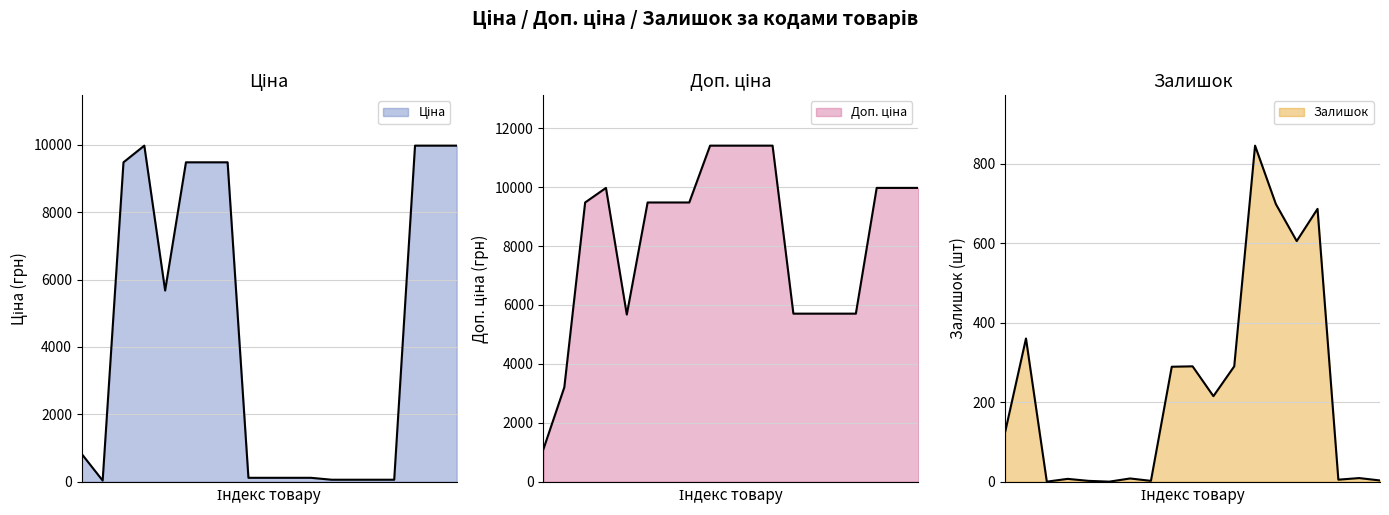

Reading left to right, what are all the values shown in this chart?

Ціна: 818.5	32.0	9480.1	9975.0	5673.8	9480.1	9480.1	9480.1	114.1	114.1	114.1	114.1	57.0	57.0	57.0	57.0	9975.0	9975.0	9975.0
Доп. ціна: 1109.2	3205.0	9480.1	9975.0	5673.8	9480.1	9480.1	9480.1	11410.0	11410.0	11410.0	11410.0	5705.0	5705.0	5705.0	5705.0	9975.0	9975.0	9975.0
Залишок: 125.0	360.0	0.0	7.0	2.0	0.0	8.0	2.0	289.0	290.0	215.0	290.0	845.0	698.0	605.0	686.0	5.0	9.0	3.0